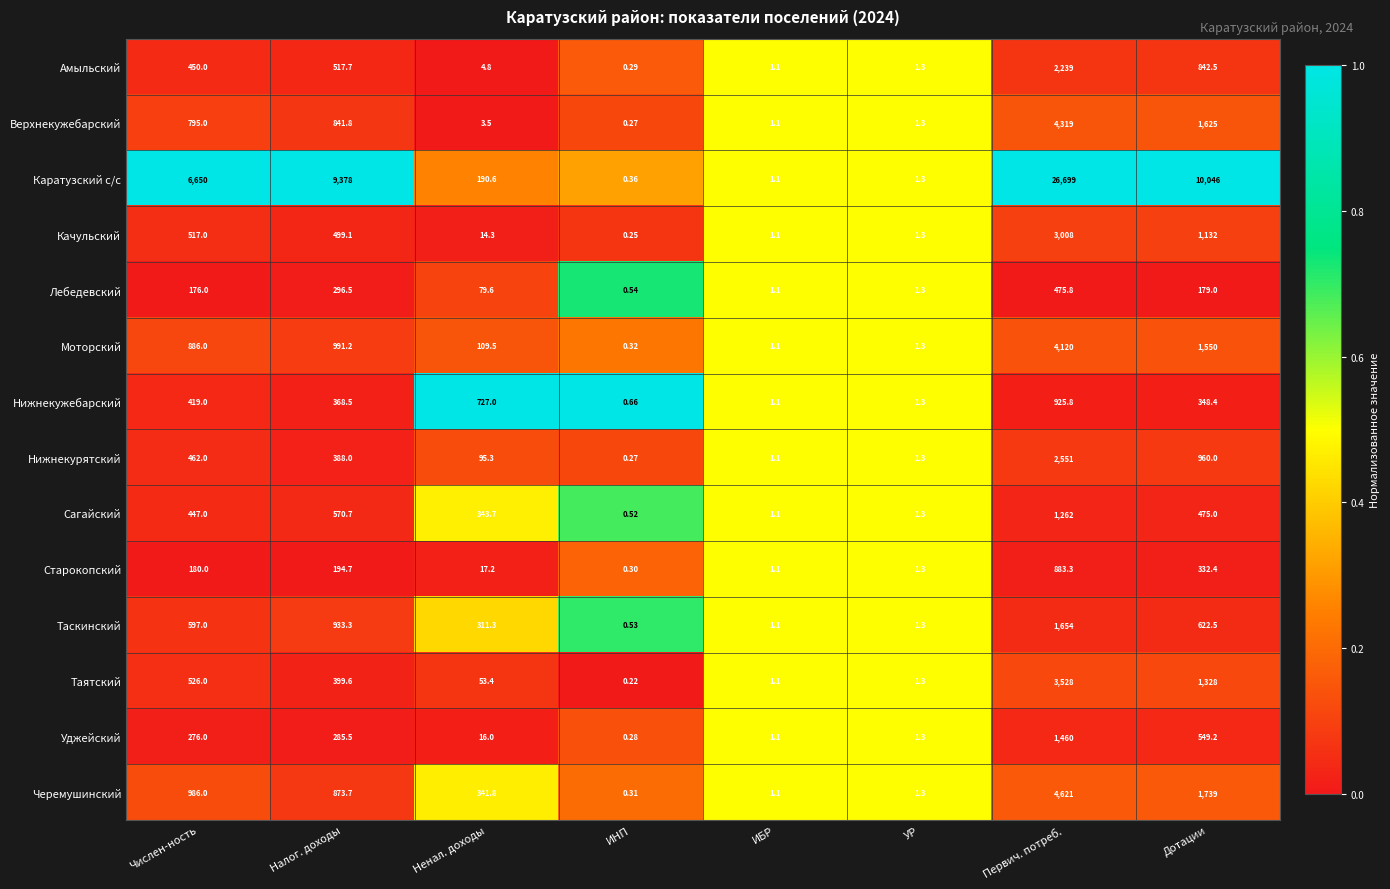

Which series changed the most between Налог. доходы and Дотации?

Таятский